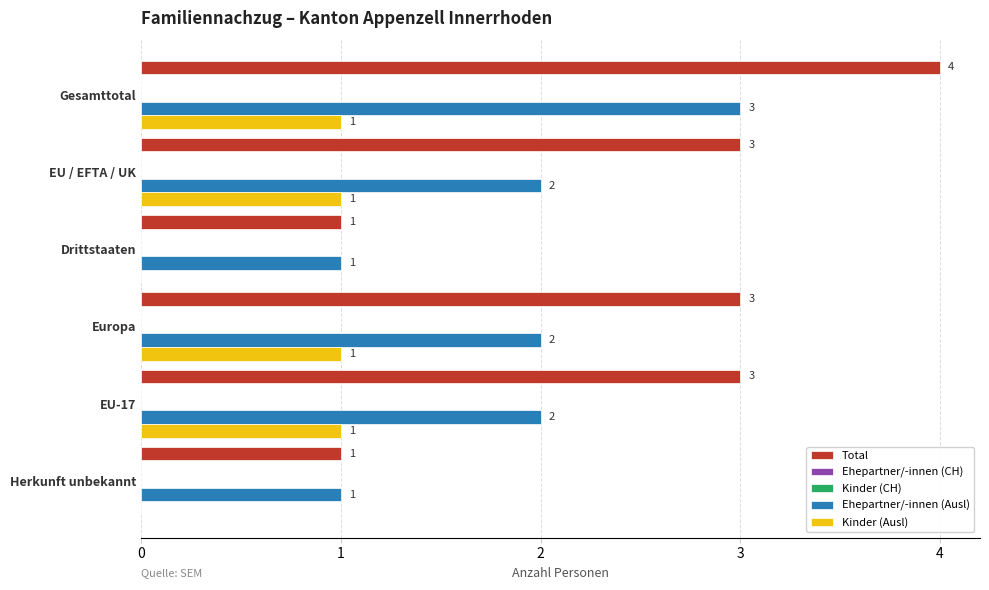

How many groups of bars are there?

6